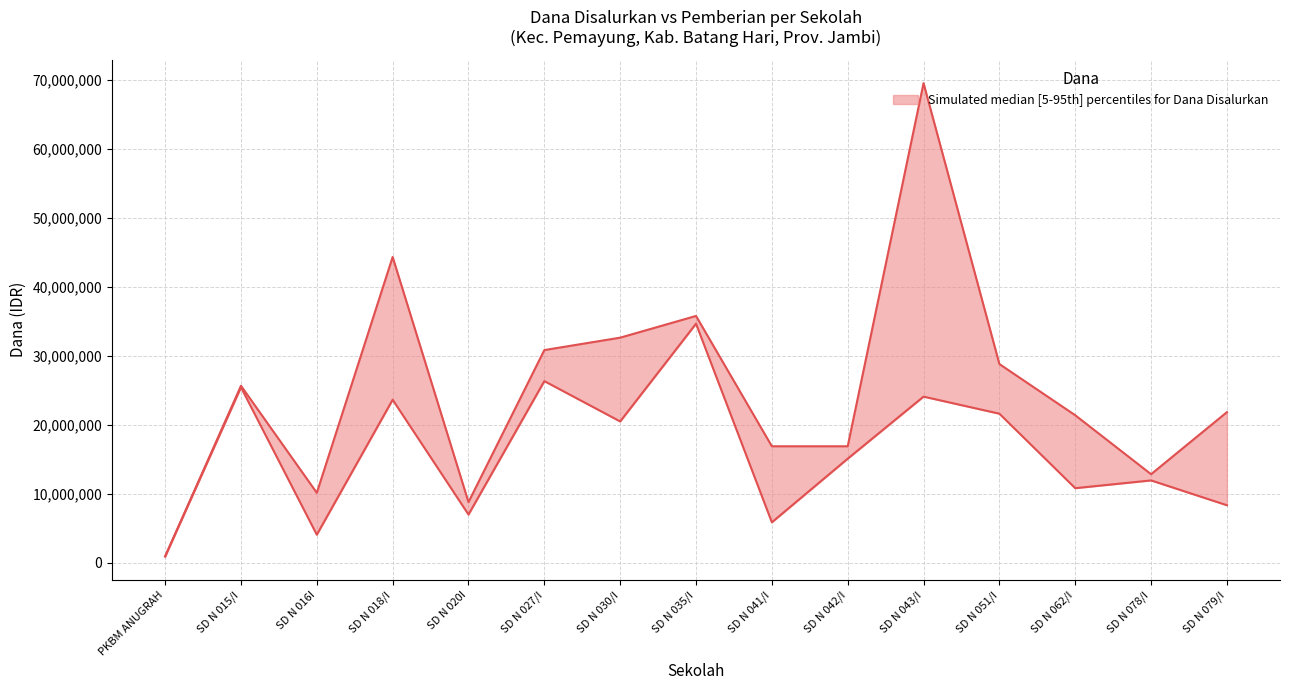

How many interior local peaks does the Disalurkan series have?

4